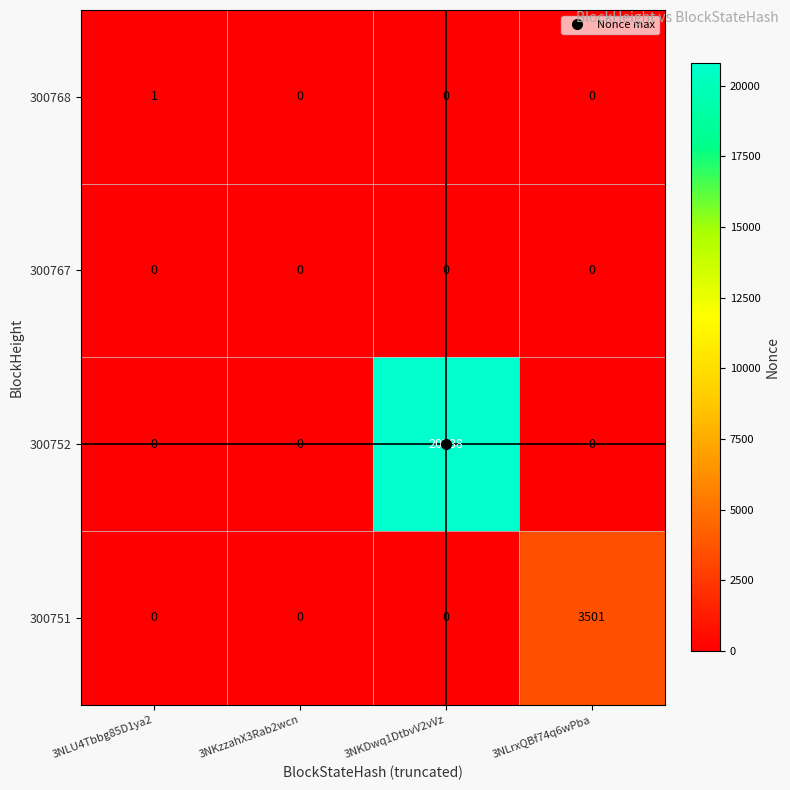

How many distinct data groups are displayed?

4